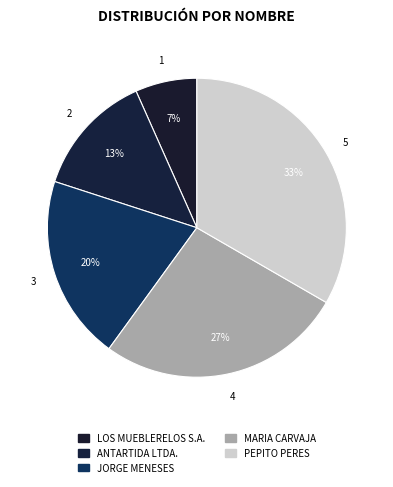

How many slices are in this pie chart?

5